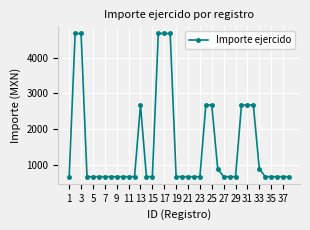

Reading left to right, list all the values displayed in this chart.

663.9	4685.9	4685.9	663.9	663.9	663.9	663.9	663.9	663.9	663.9	663.9	663.9	2674.9	663.9	663.9	4685.9	4685.9	4685.9	663.9	663.9	663.9	663.9	663.9	2674.9	2674.9	885.2	663.9	663.9	663.9	2674.9	2674.9	2674.9	885.2	663.9	663.9	663.9	663.9	663.9